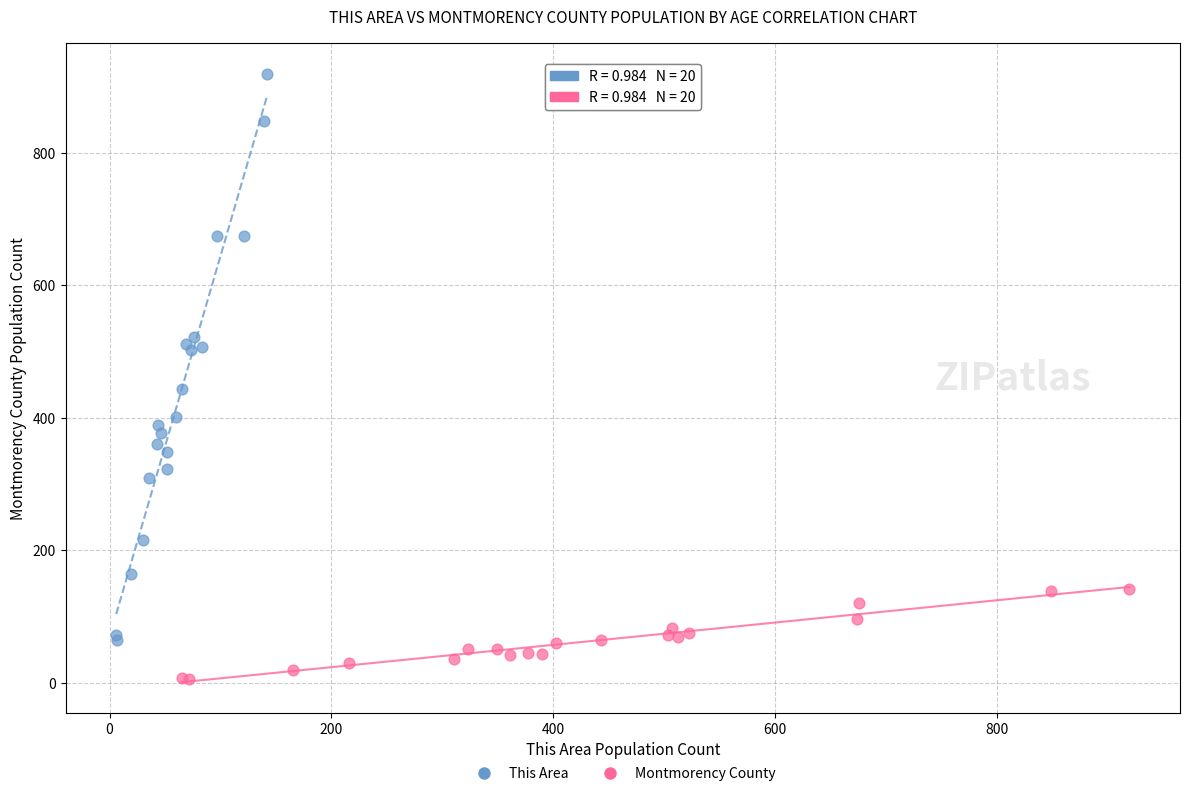

Which series reaches the maximum Y coordinate?

This Area